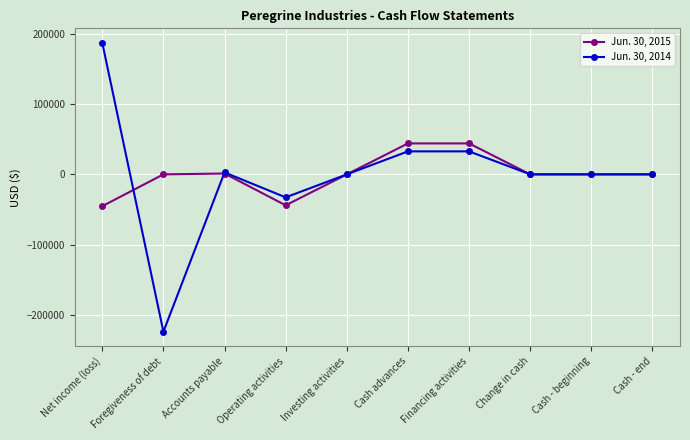

The value of Jun. 30, 2015 at Investing activities is -61999. True or false?

False